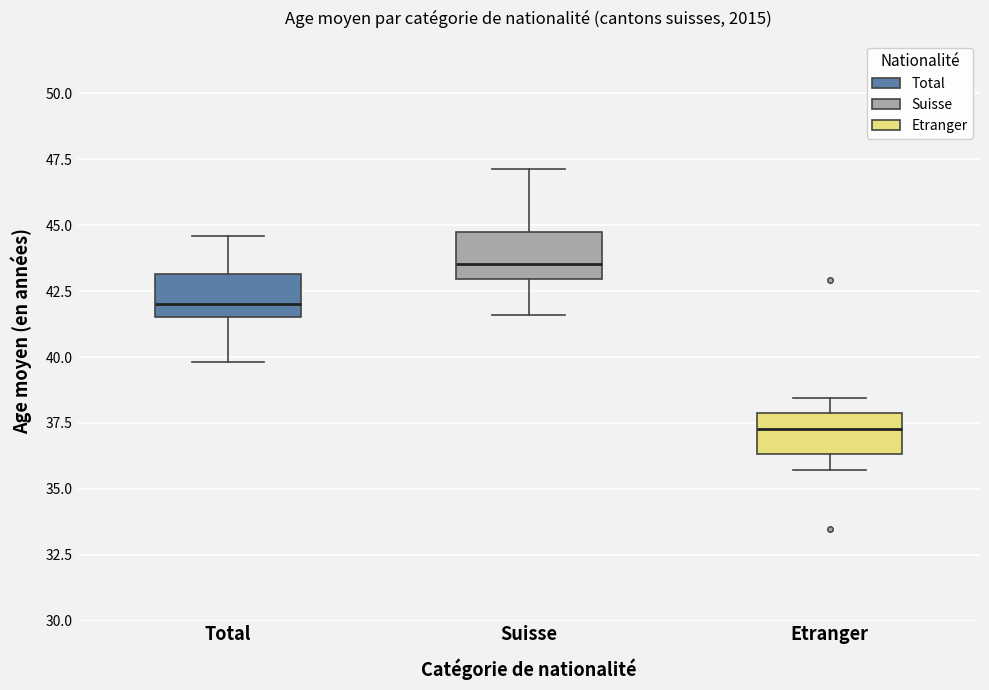

Which box's median line is the highest?

Suisse